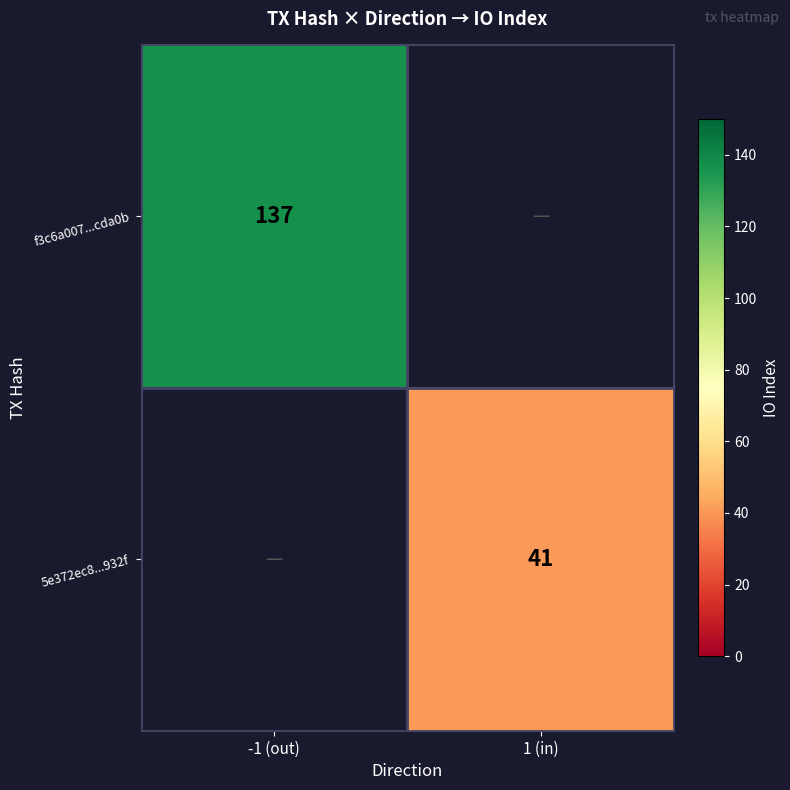

Is it true that 5e372ec8...932f equals 41 at 1 (in)?

True